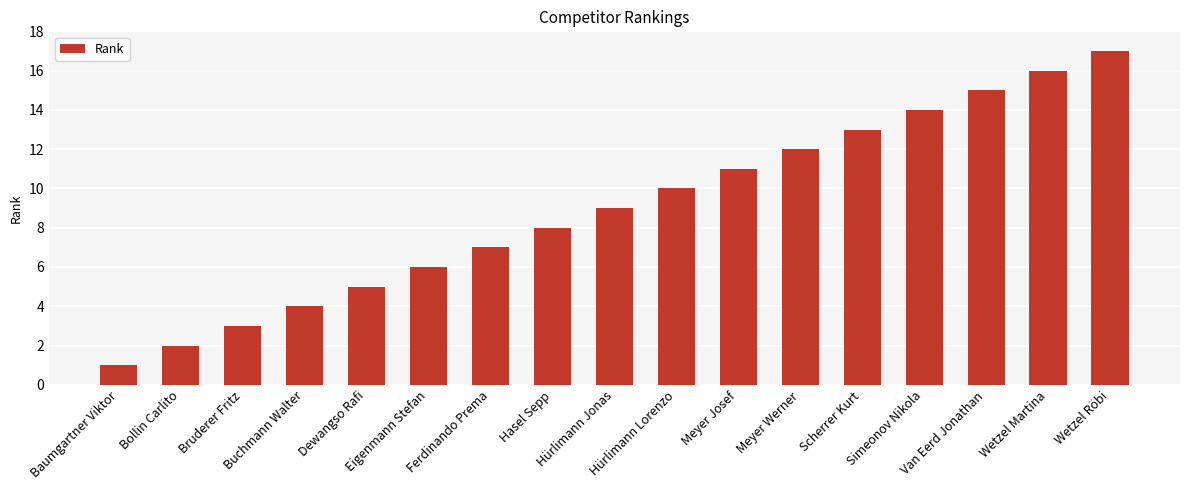

What is the change in value from Hürlimann Lorenzo to Wetzel Martina?

+6